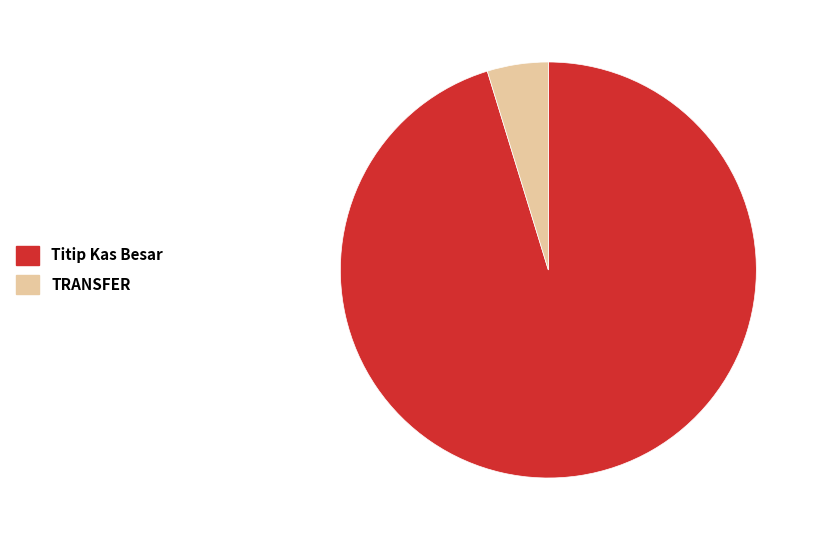

Is it true that Titip Kas Besar is 1% of the pie?

False